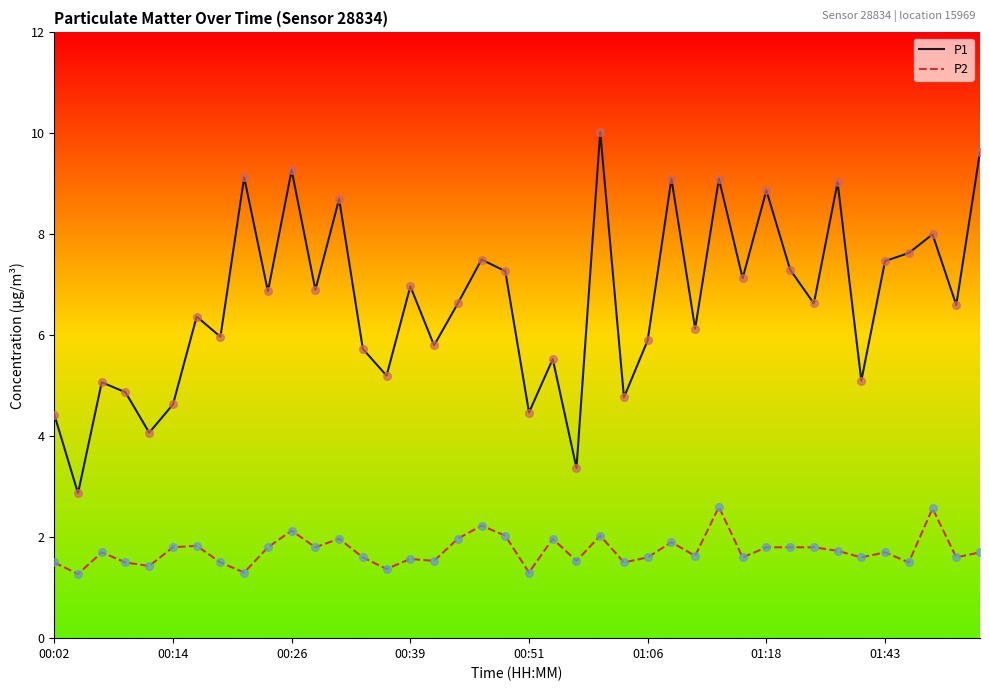

Which series has the widest spread of values?

P1